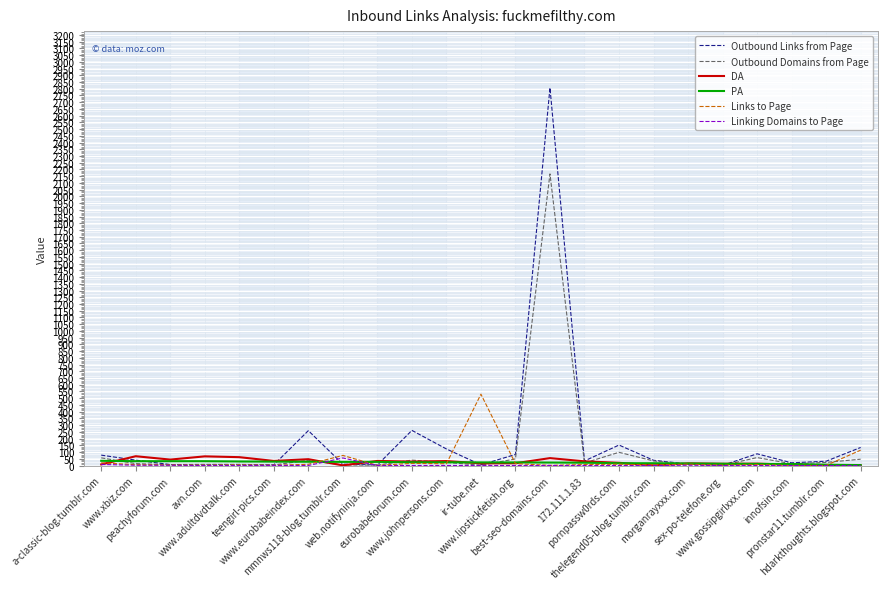

Which series ends up on top after the final intersection of Outbound Links from Page and Linking Domains to Page?

Outbound Links from Page